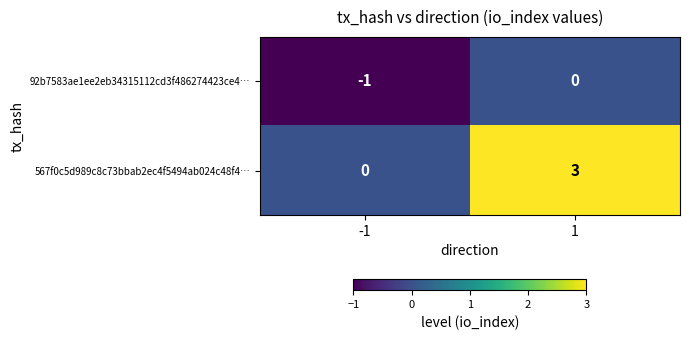

Rank the series by their maximum value, from lowest to highest.

92b7583ae1ee2eb34315112cd3f486274423ce4…, 567f0c5d989c8c73bbab2ec4f5494ab024c48f4…